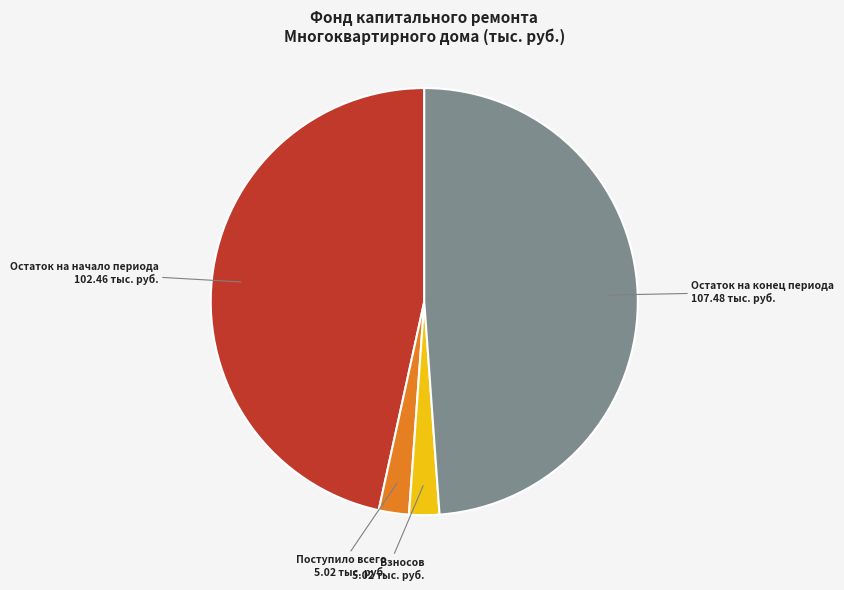

Combined, do Остаток на начало периода and Взносов account for over 50%?

No